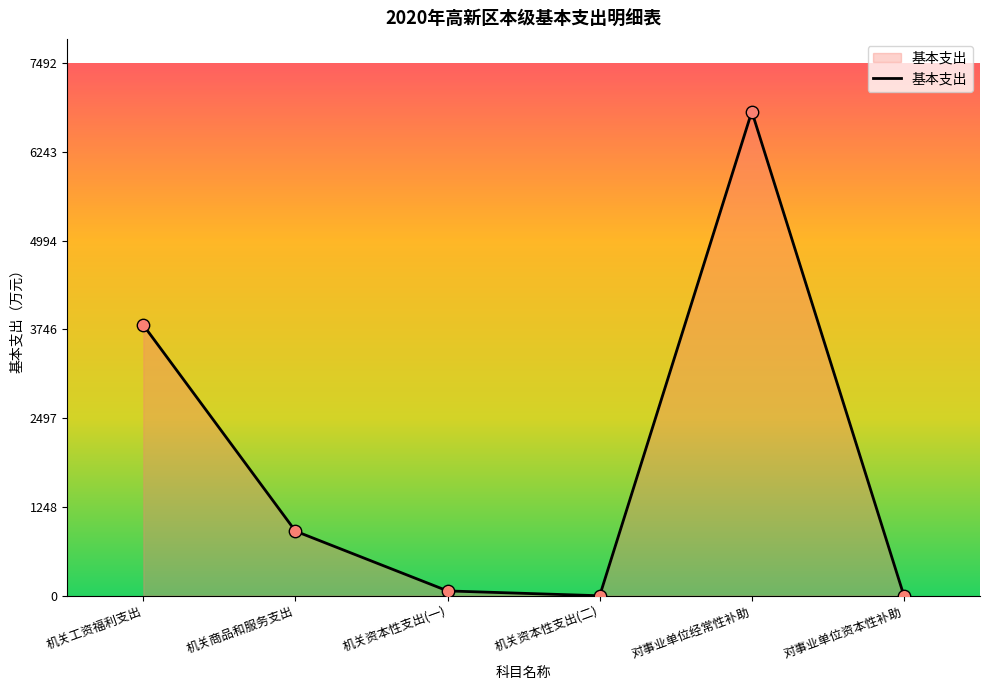

Between 对事业单位经常性补助 and 机关资本性支出(一), which is larger?

对事业单位经常性补助